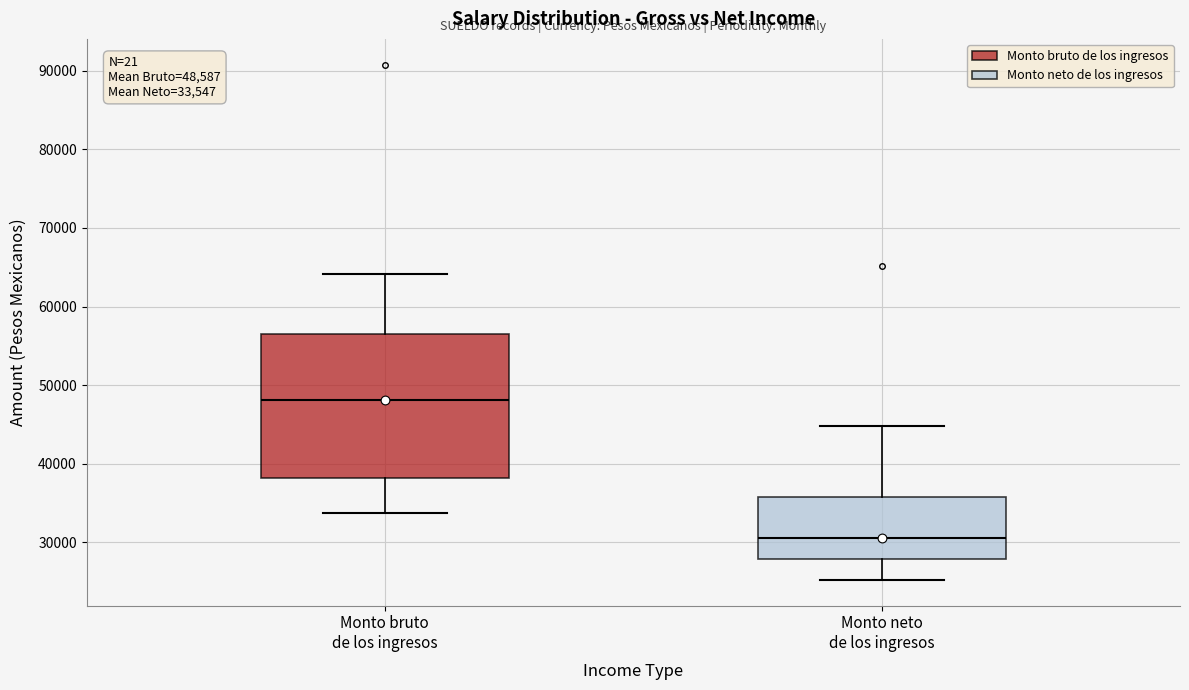

Which box's median line is the highest?

Monto bruto de los ingresos